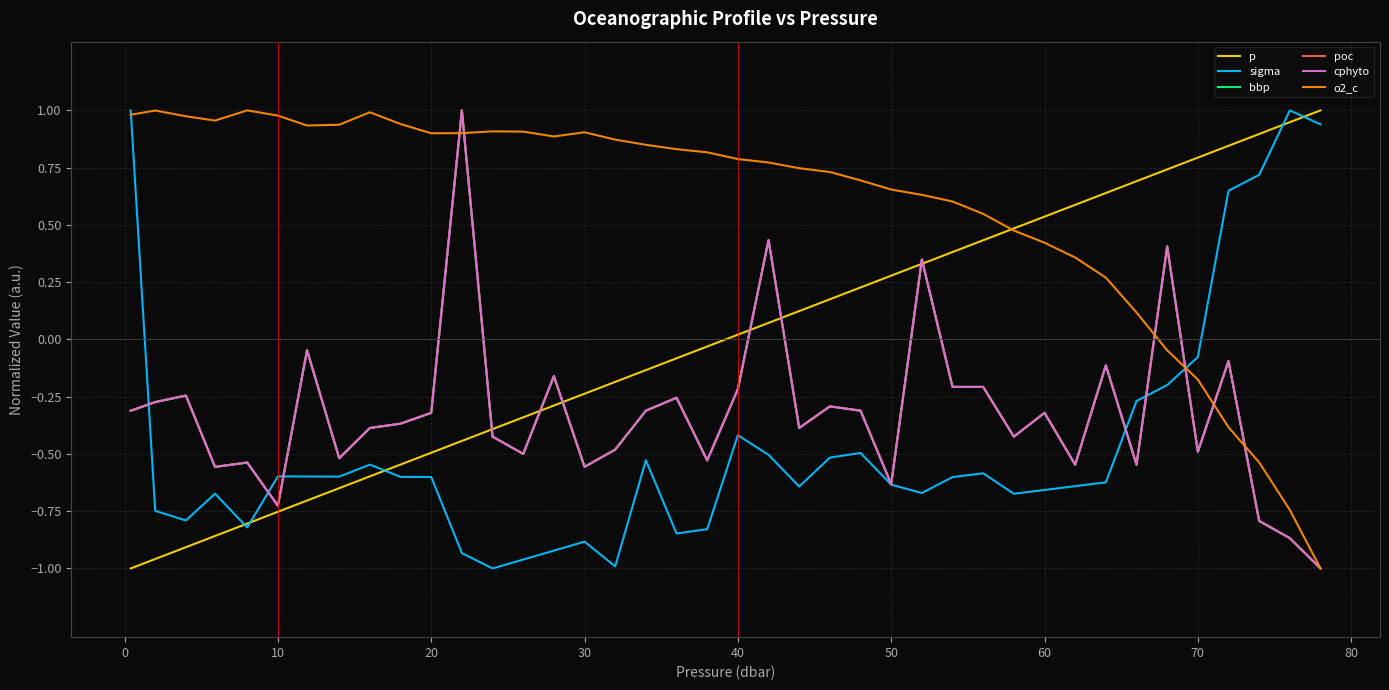

Does the chart have visible grid lines?

Yes